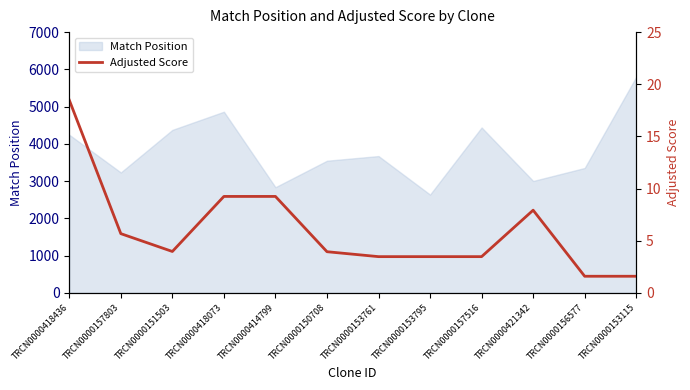

Reading left to right, list all the values displayed in this chart.

18.5	5.7	4.0	9.2	9.2	3.9	3.5	3.5	3.5	7.9	1.6	1.6